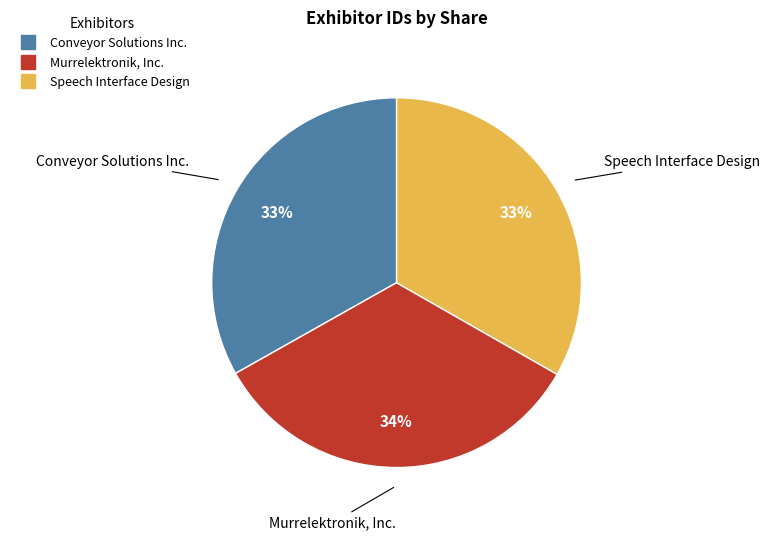

The Speech Interface Design slice represents 25% of the pie. True or false?

False